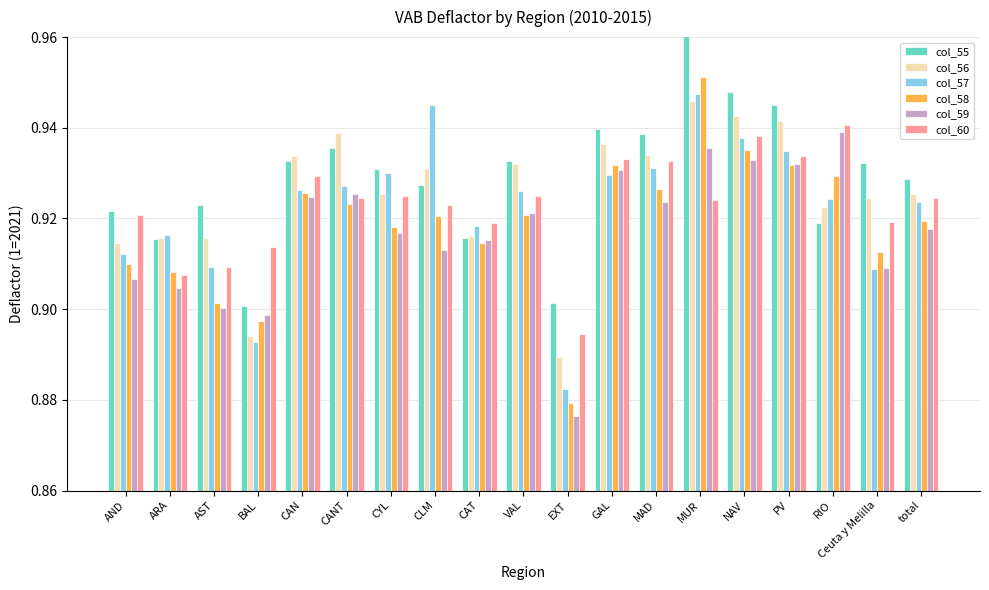

Which series has the largest range (max minus min)?

col_58